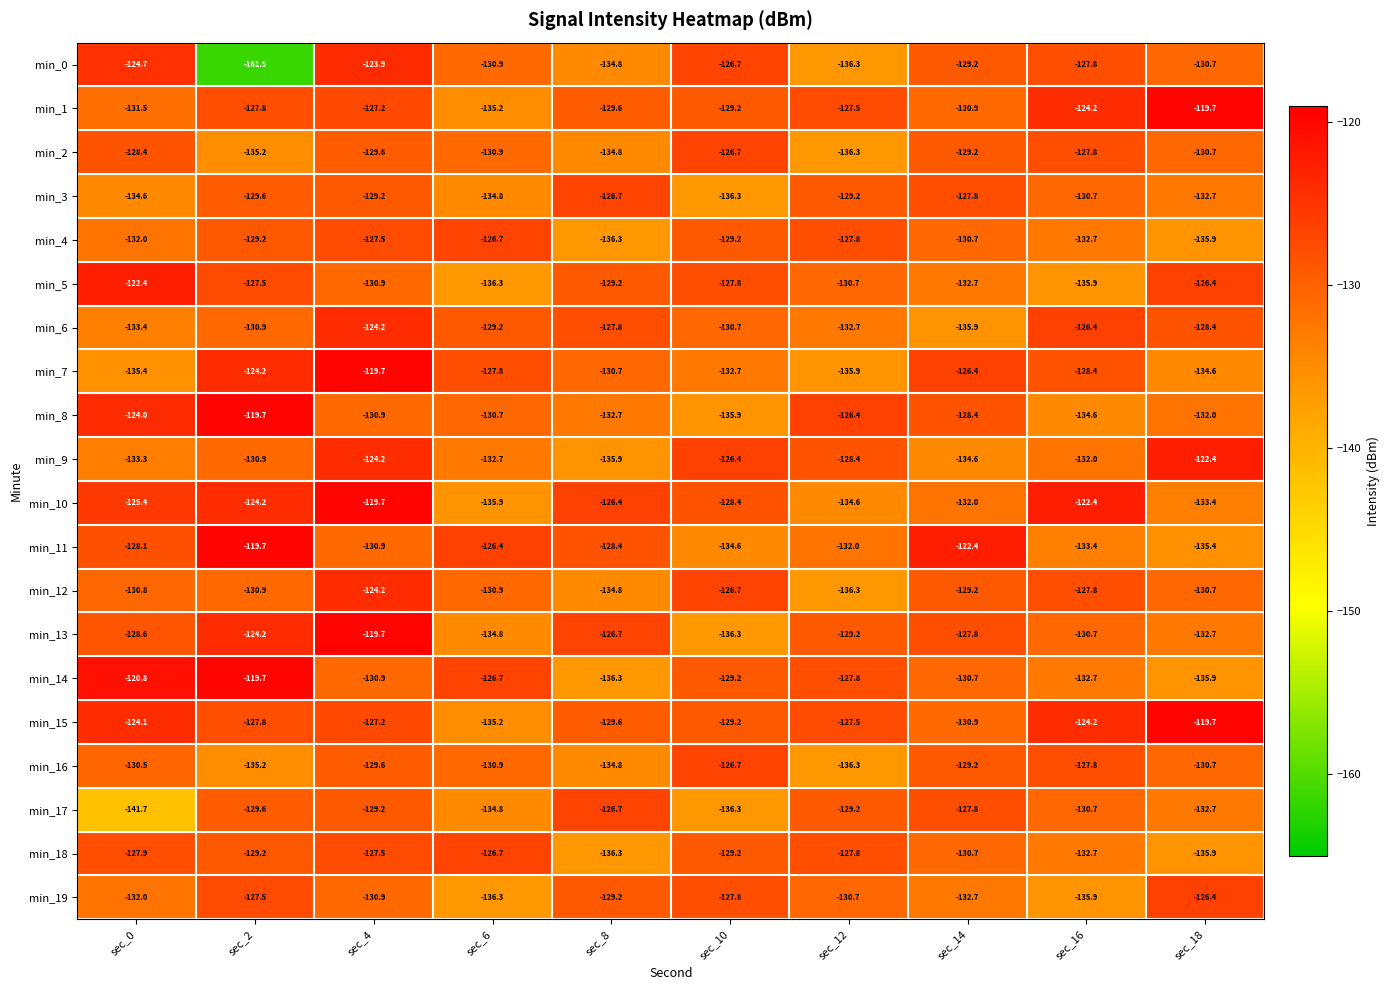

At which category is the sum across all series the highest?

sec_4